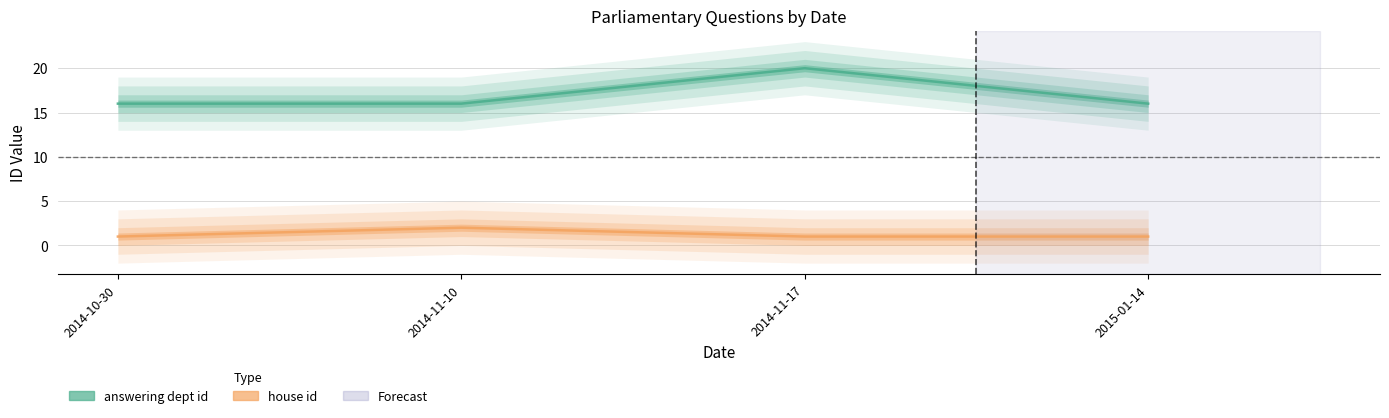

How many values in the house id series exceed 1?

1